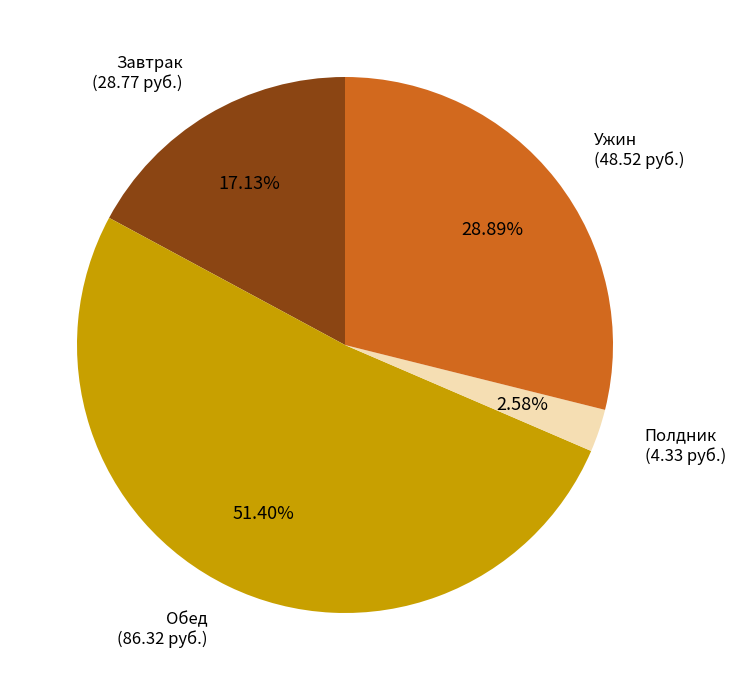

Which category accounts for the majority?

Обед